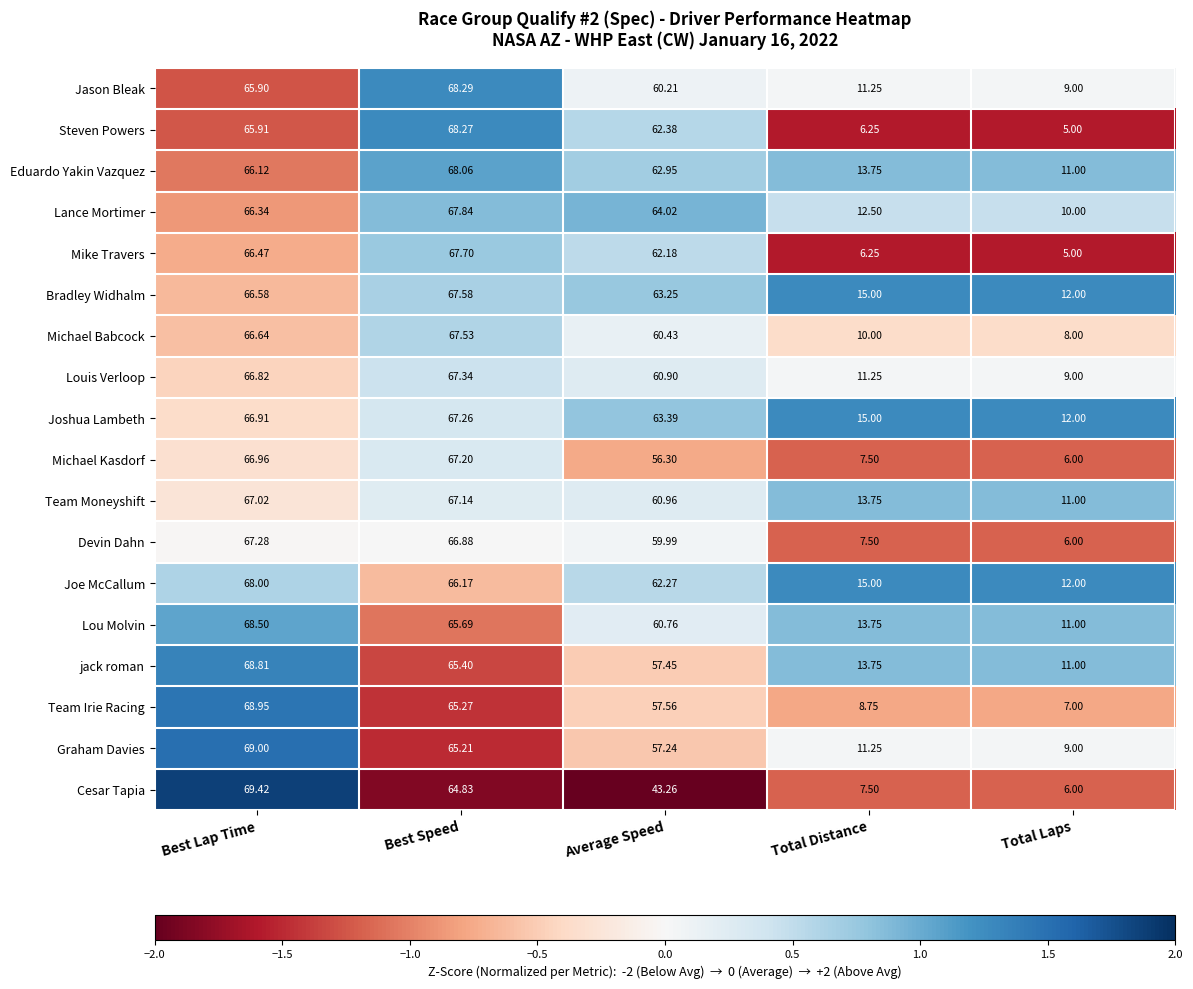

Rank the series at Average Speed from lowest to highest value.

Cesar Tapia, Michael Kasdorf, Graham Davies, jack roman, Team Irie Racing, Devin Dahn, Jason Bleak, Michael Babcock, Lou Molvin, Louis Verloop, Team Moneyshift, Mike Travers, Joe McCallum, Steven Powers, Eduardo Yakin Vazquez, Bradley Widhalm, Joshua Lambeth, Lance Mortimer